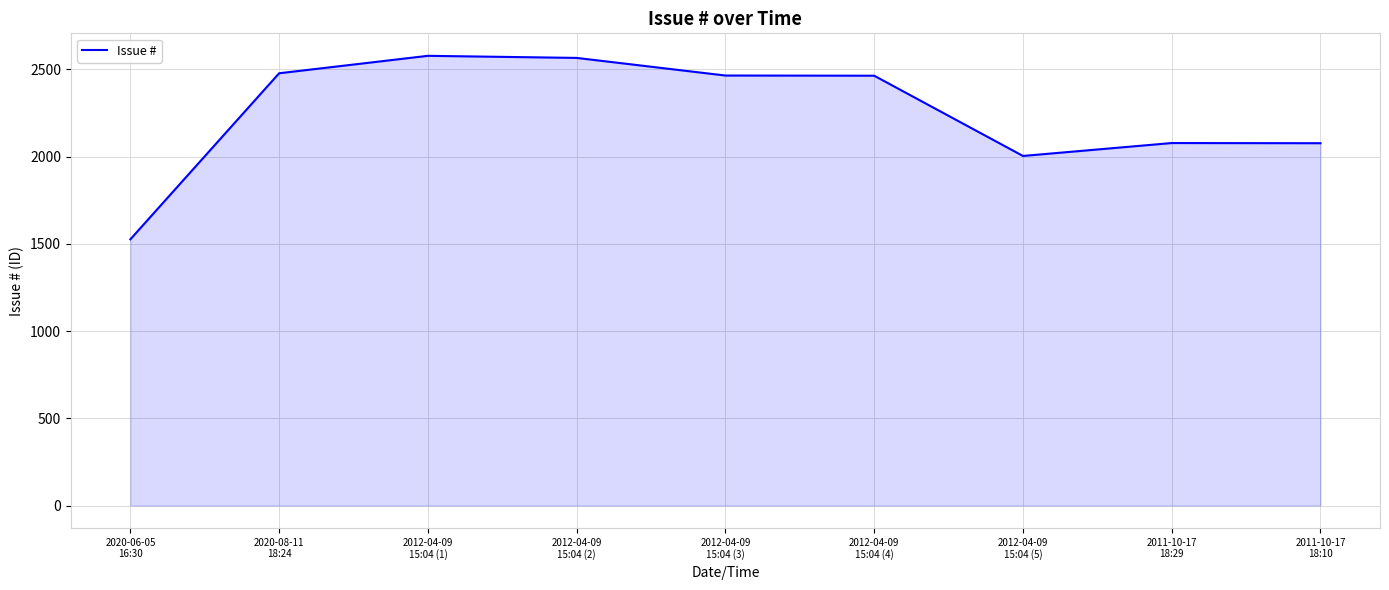

What is the maximum value shown in the chart?

2578